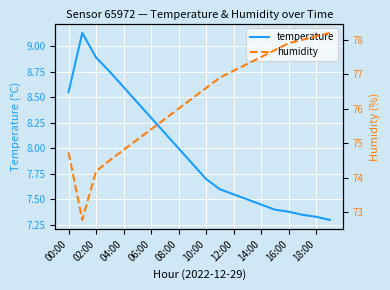

What is the total value across all series at 10:00?

84.3